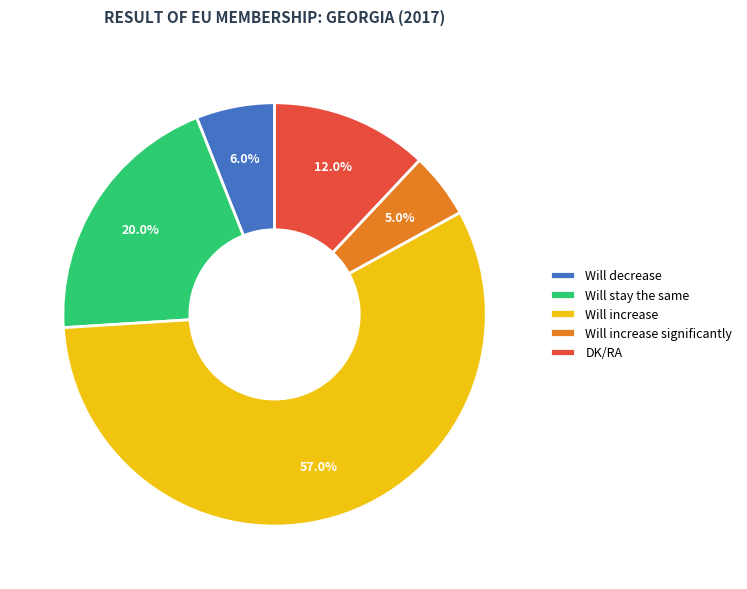

How many slices are in this pie chart?

5